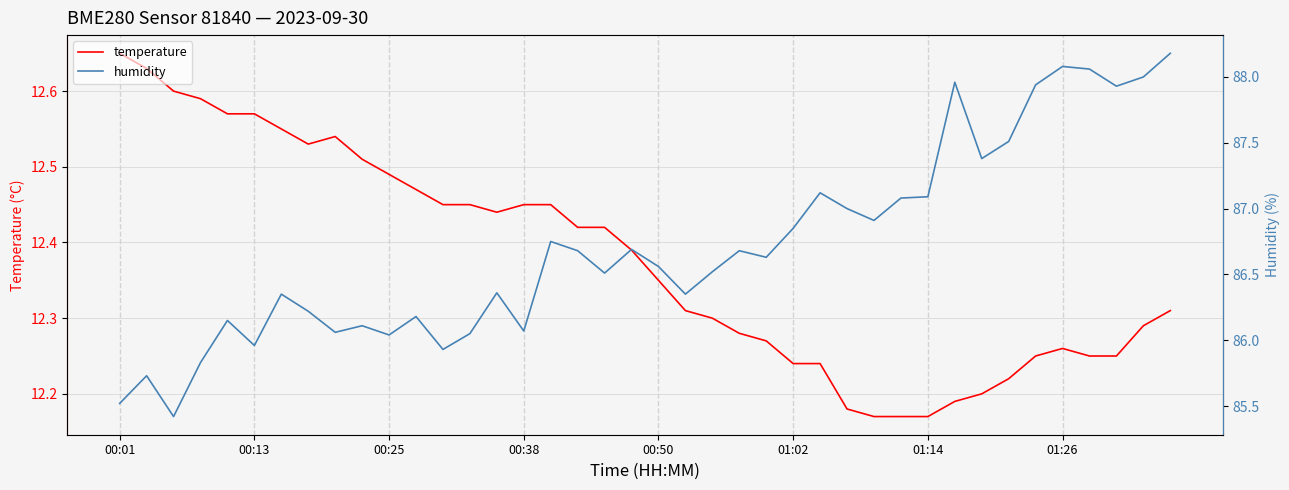

What position from the left is 11?

12